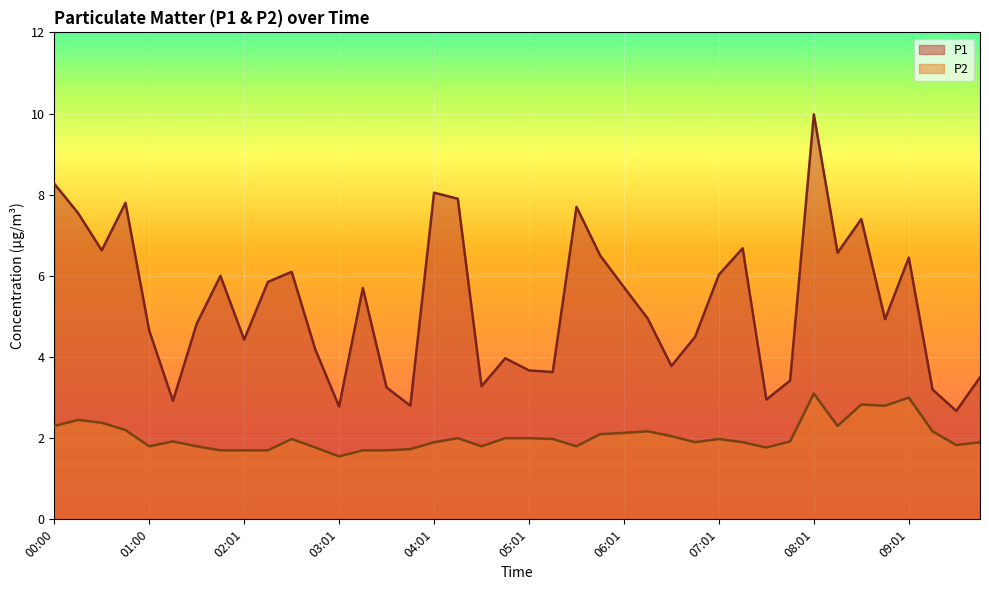

Rank the series by their average value, from highest to lowest.

P1, P2